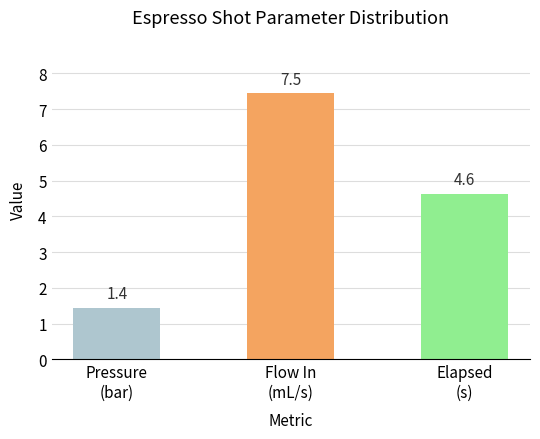

How many data points does each series have?

3